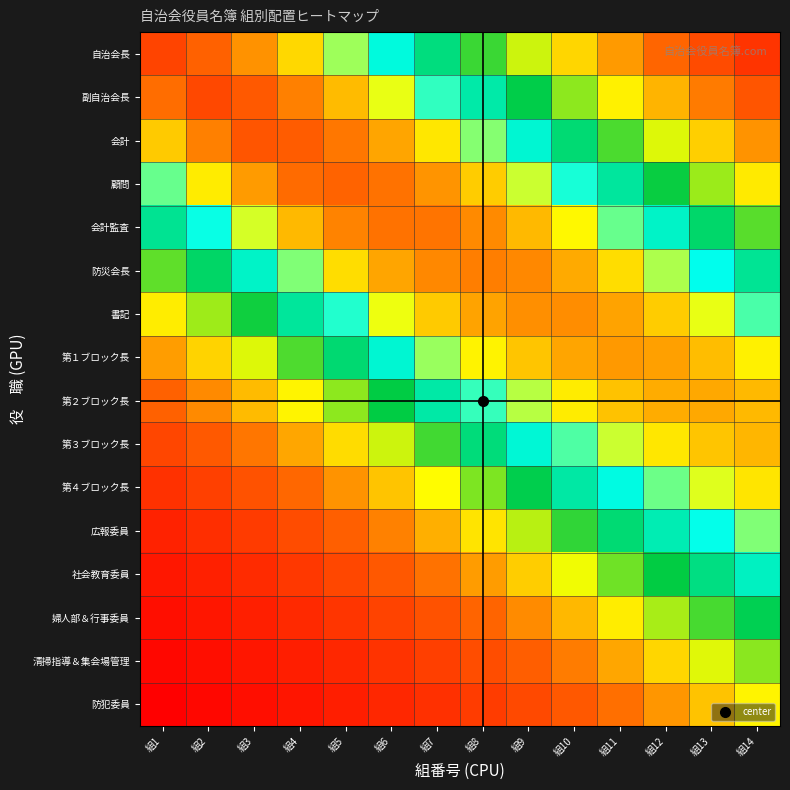

At how many categories does at least one series exceed 0?

14